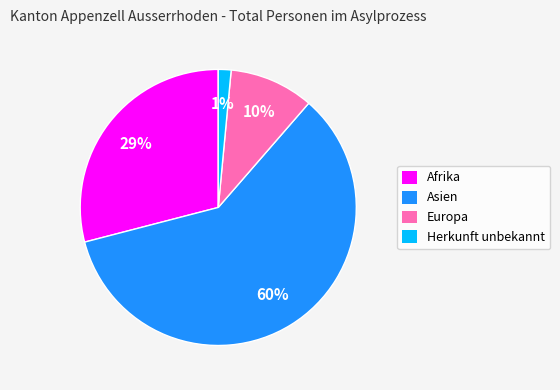

What is the majority slice?

Asien